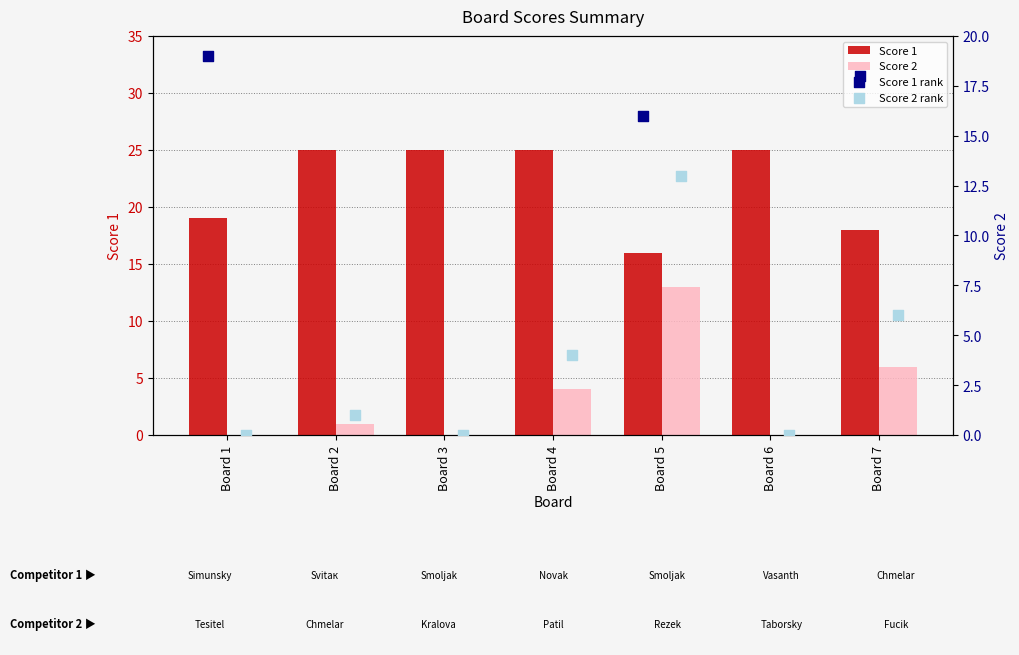

What is the total value across all series at Board 1?

38